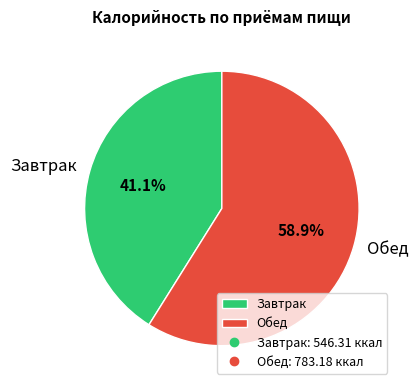

Which category has the smallest portion of the pie?

Завтрак